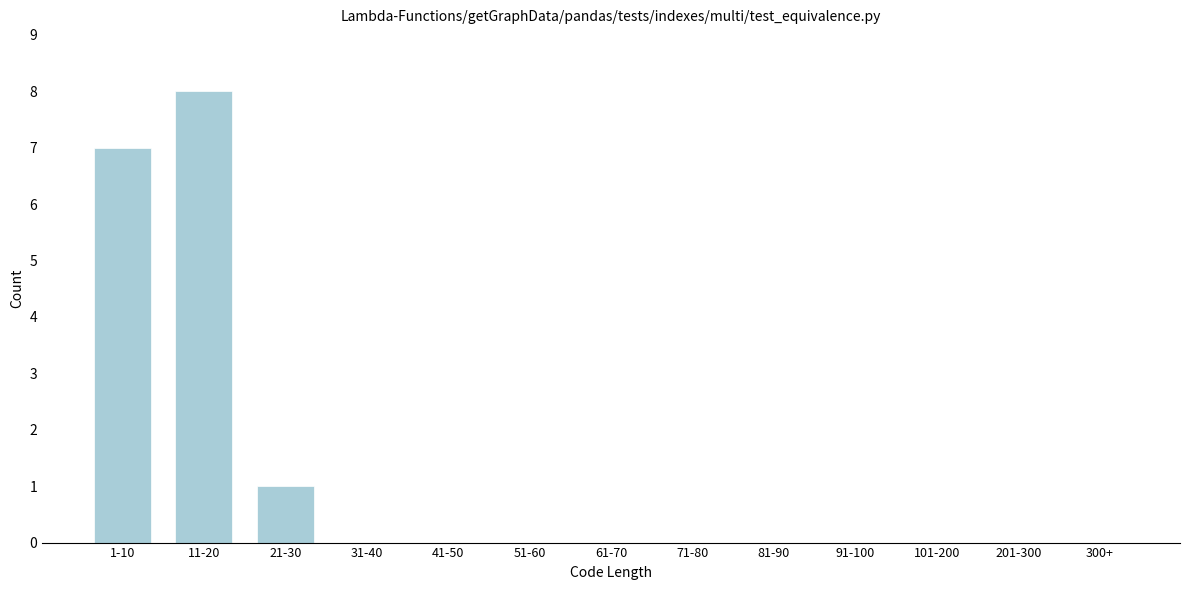

Reading right to left, what are all the values shown in this chart?

300+=0	201-300=0	101-200=0	91-100=0	81-90=0	71-80=0	61-70=0	51-60=0	41-50=0	31-40=0	21-30=1	11-20=8	1-10=7